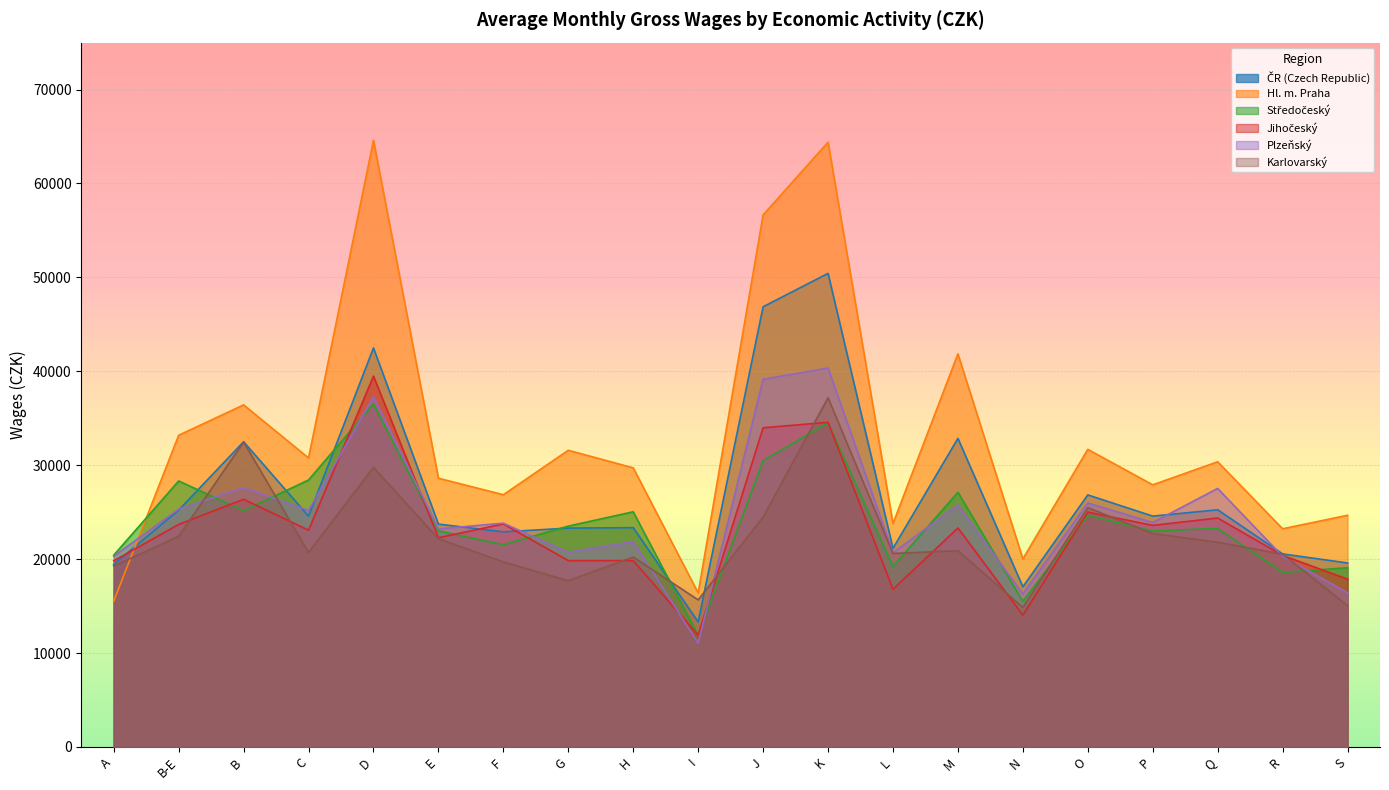

Rank the series by their maximum value, from lowest to highest.

Středočeský, Karlovarský, Jihočeský, Plzeňský, ČR (Czech Republic), Hl. m. Praha